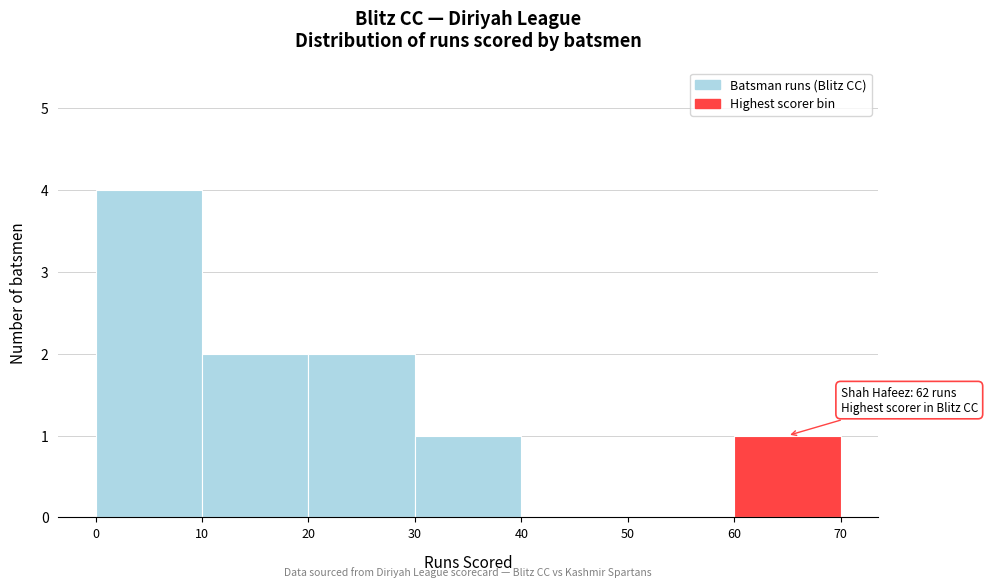

Which range on the x-axis has the tallest bar?

0 to 10